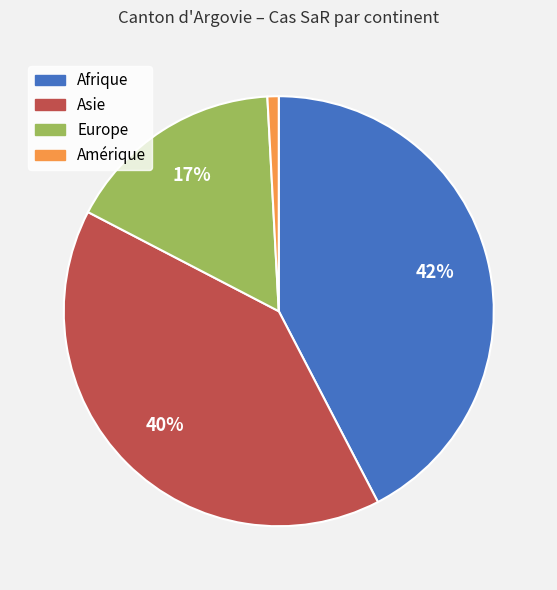

Is there any slice that represents more than half of the pie?

No